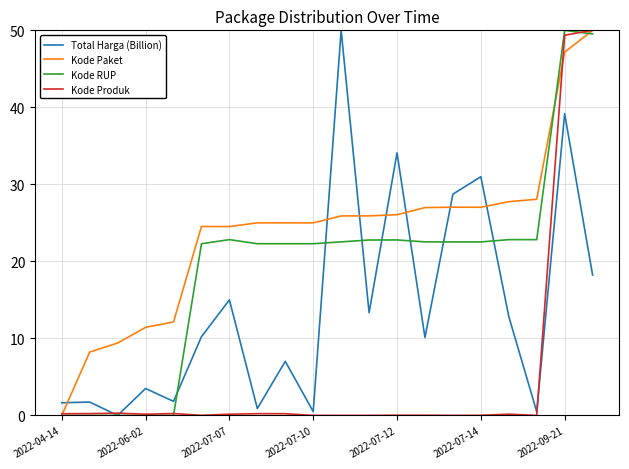

What is the maximum value shown in the chart?

50.0